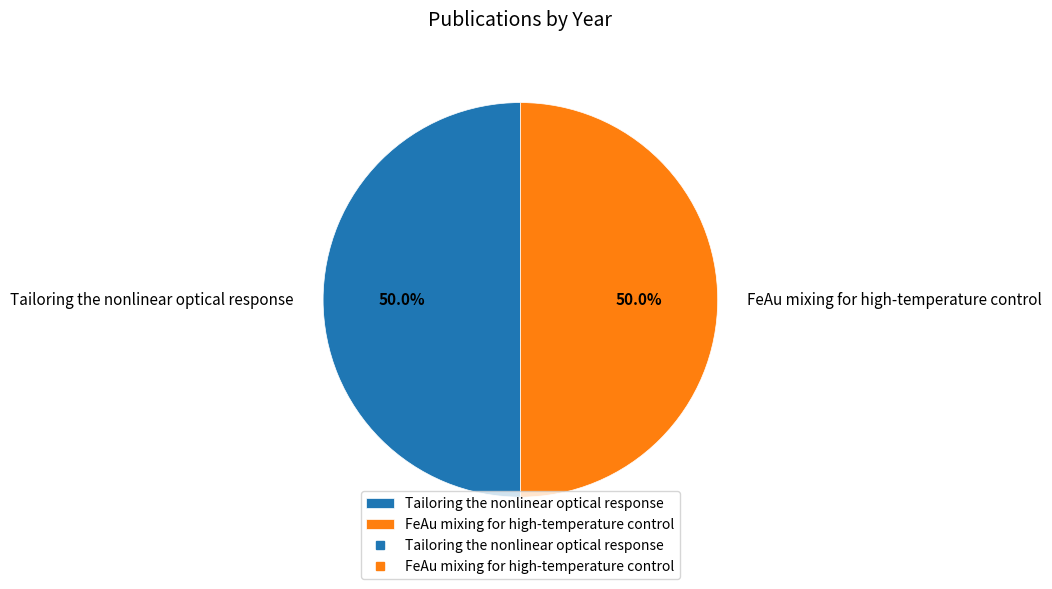

How many slices are in this pie chart?

2